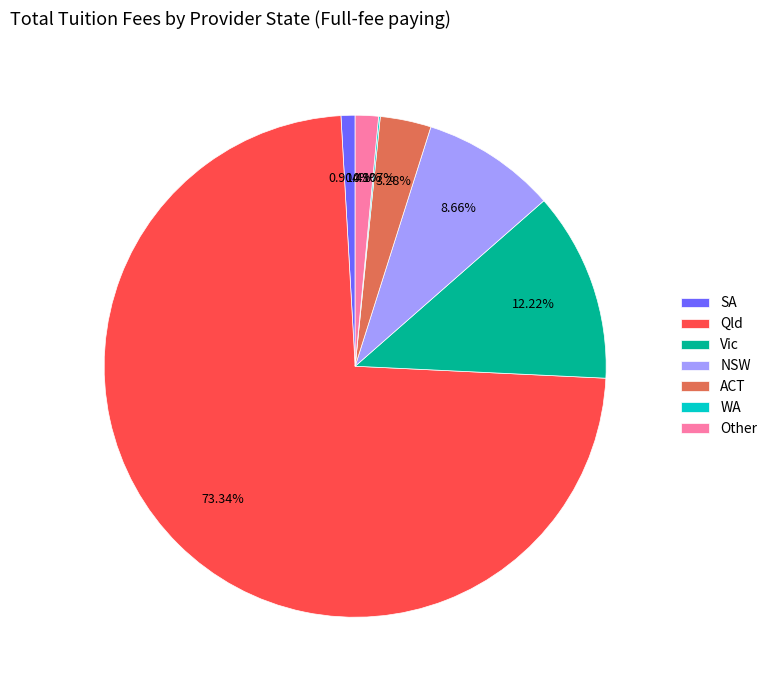

To the nearest percent, what is the difference between the largest and smallest slice percentages?

73%